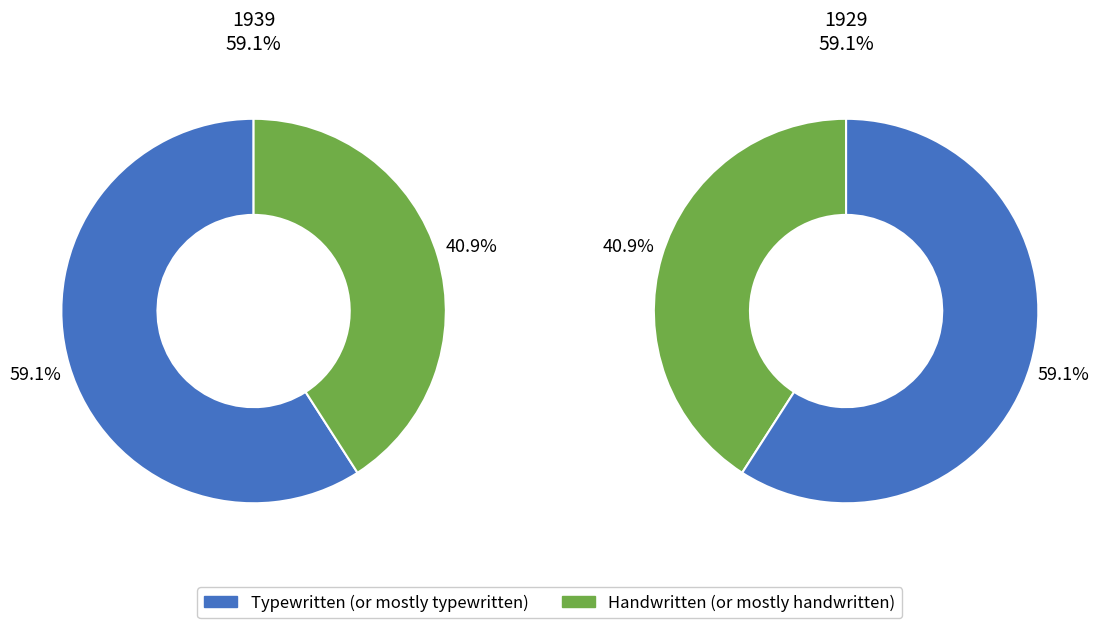

Rank the categories by value from lowest to highest.

Handwritten (or mostly handwritten), Typewritten (or mostly typewritten)